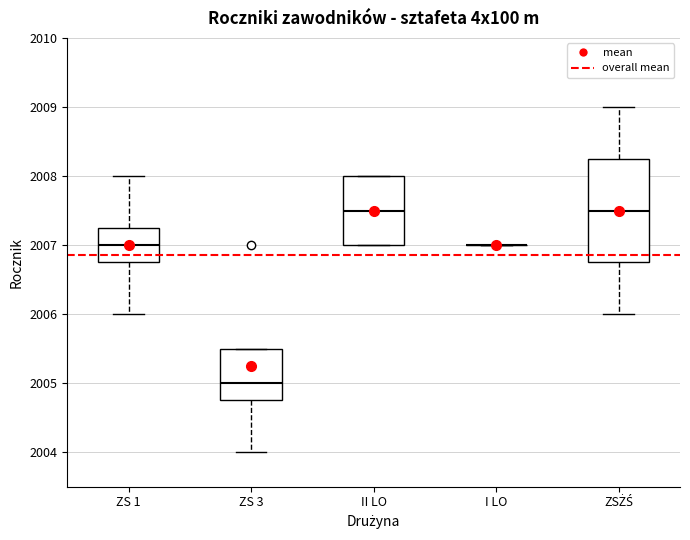

Reading left to right, read every box against the y-axis: the position of its median line, the range the box covers, and the ends of its whiskers. The values are not printed on the chart, so give them approximately, as read against the axis.

ZS 1: median 2007.0, box 2006.8 to 2007.3, whiskers 2006.0 to 2008.0
ZS 3: median 2005.0, box 2004.8 to 2005.5, whiskers 2004.0 to 2005.5
II LO: median 2007.5, box 2007.0 to 2008.0, whiskers 2007.0 to 2008.0
I LO: box collapsed to a line at 2007.0, whiskers 2007.0 to 2007.0
ZSŻŚ: median 2007.5, box 2006.8 to 2008.3, whiskers 2006.0 to 2009.0